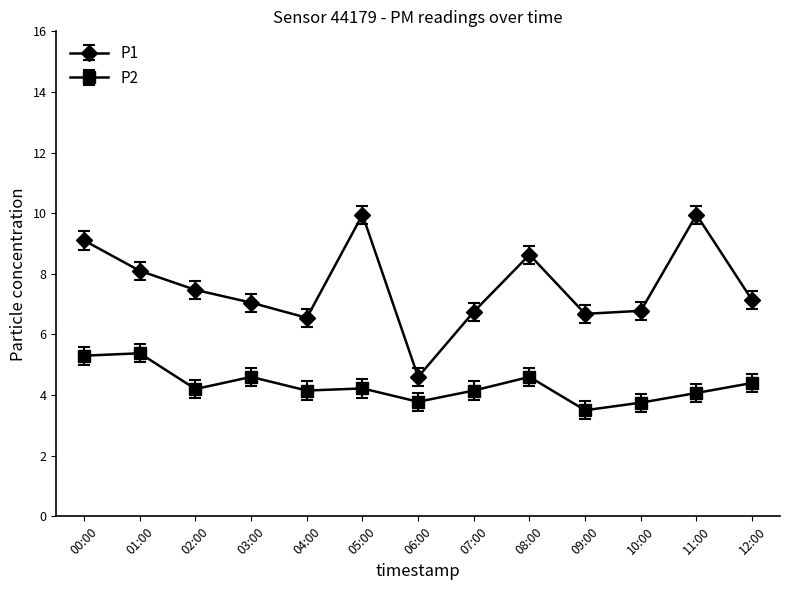

Is the value of P2 at 10:00 greater than the value of P1 at 08:00?

No